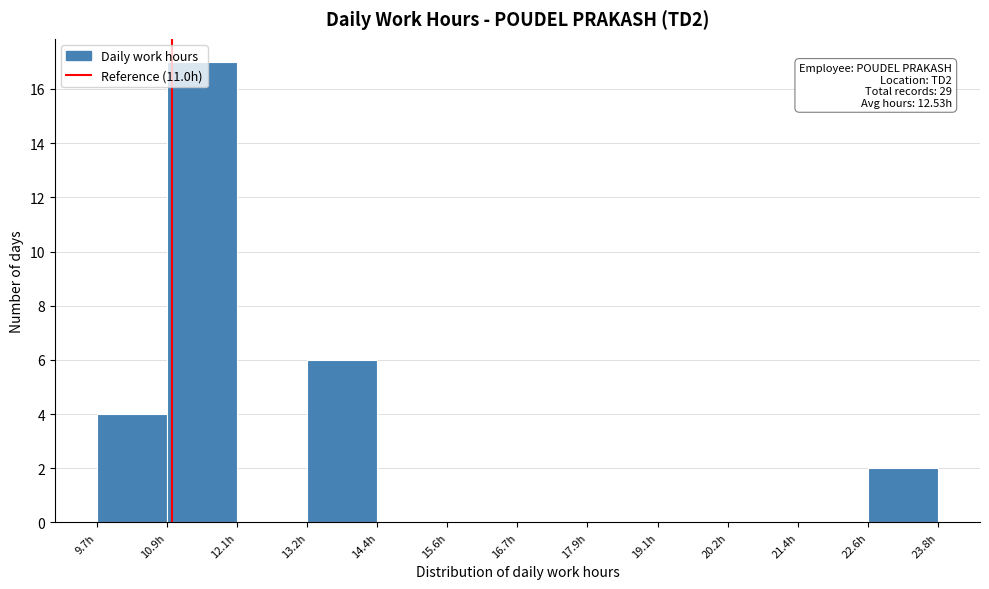

Which range on the x-axis has the tallest bar?

11.0 to 12.0